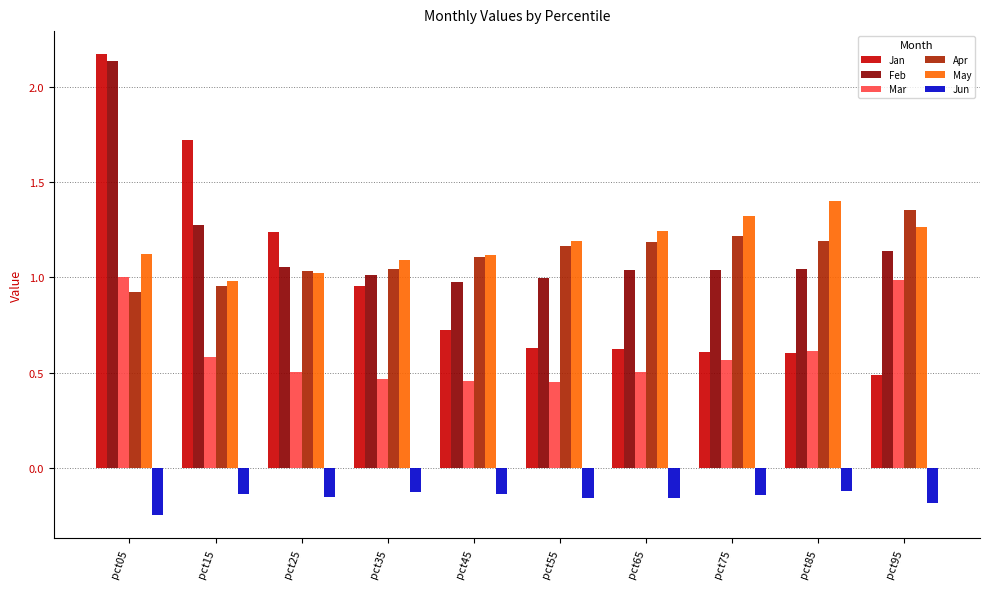

What is the total value across all series at pct15?

5.4